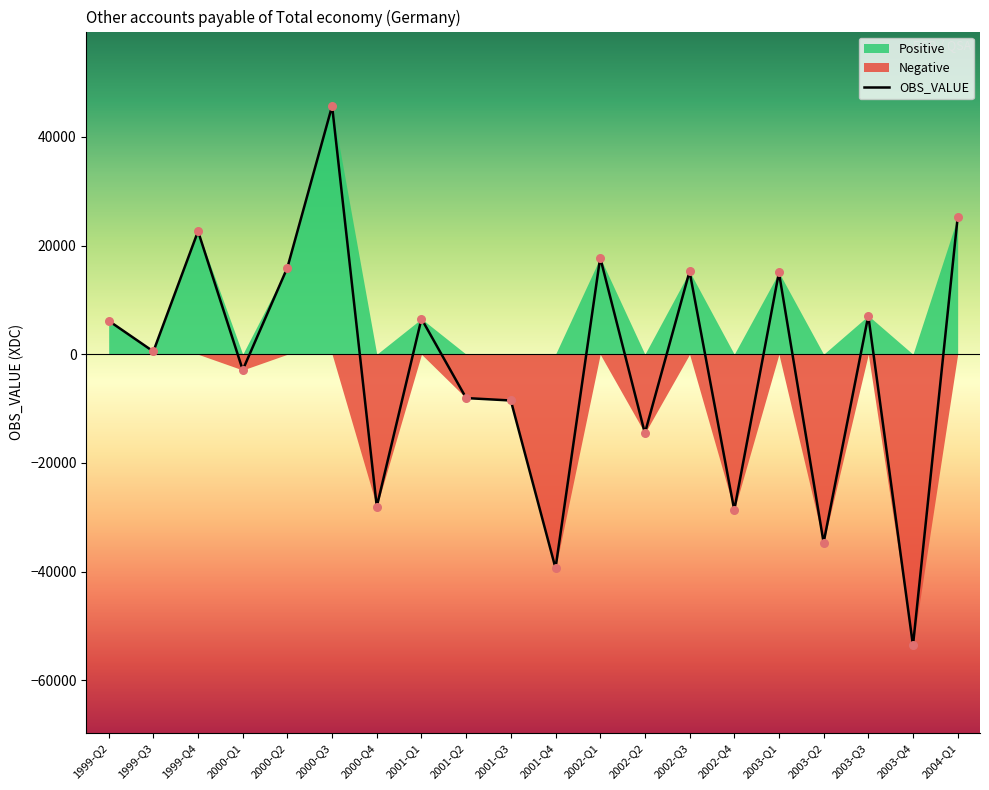

Which series has the largest total across all categories?

Positive